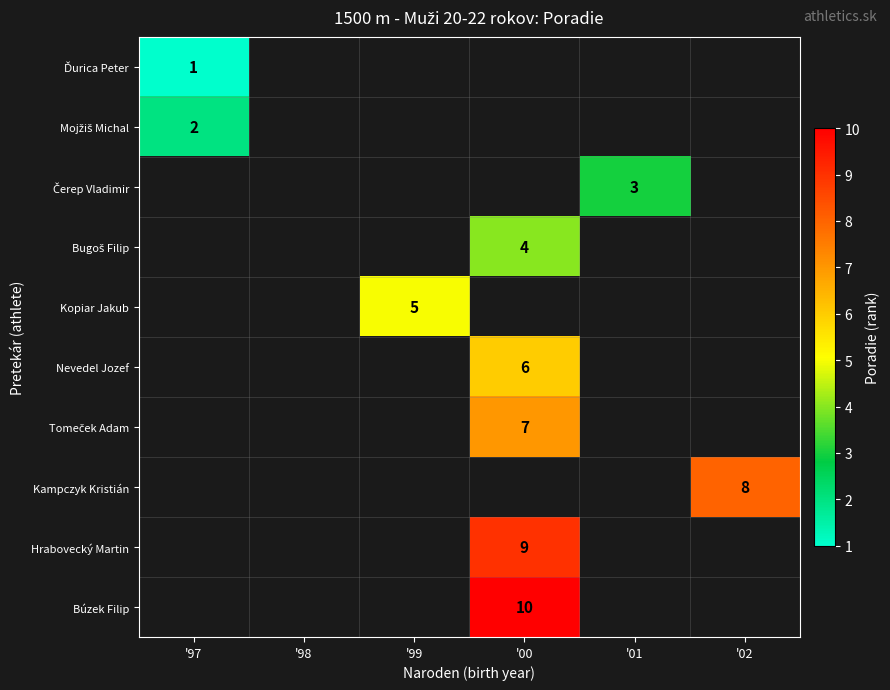

Which category has the lowest value across all series?

'97